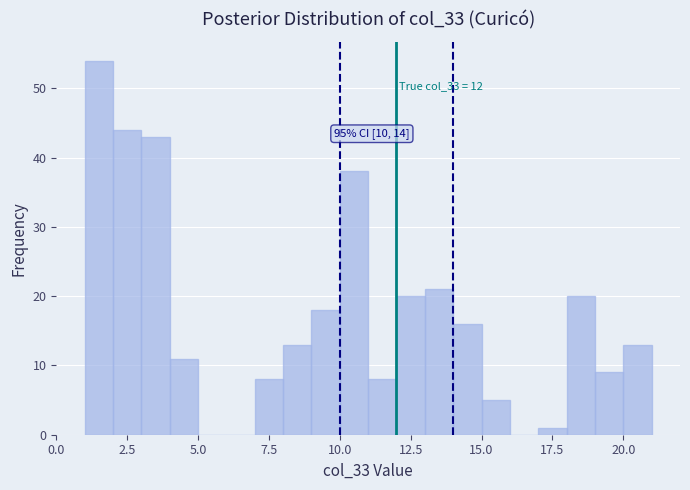

Around what value on the x-axis is the tallest bar? Give the approximate position of its centre, as read against the axis.

1.5